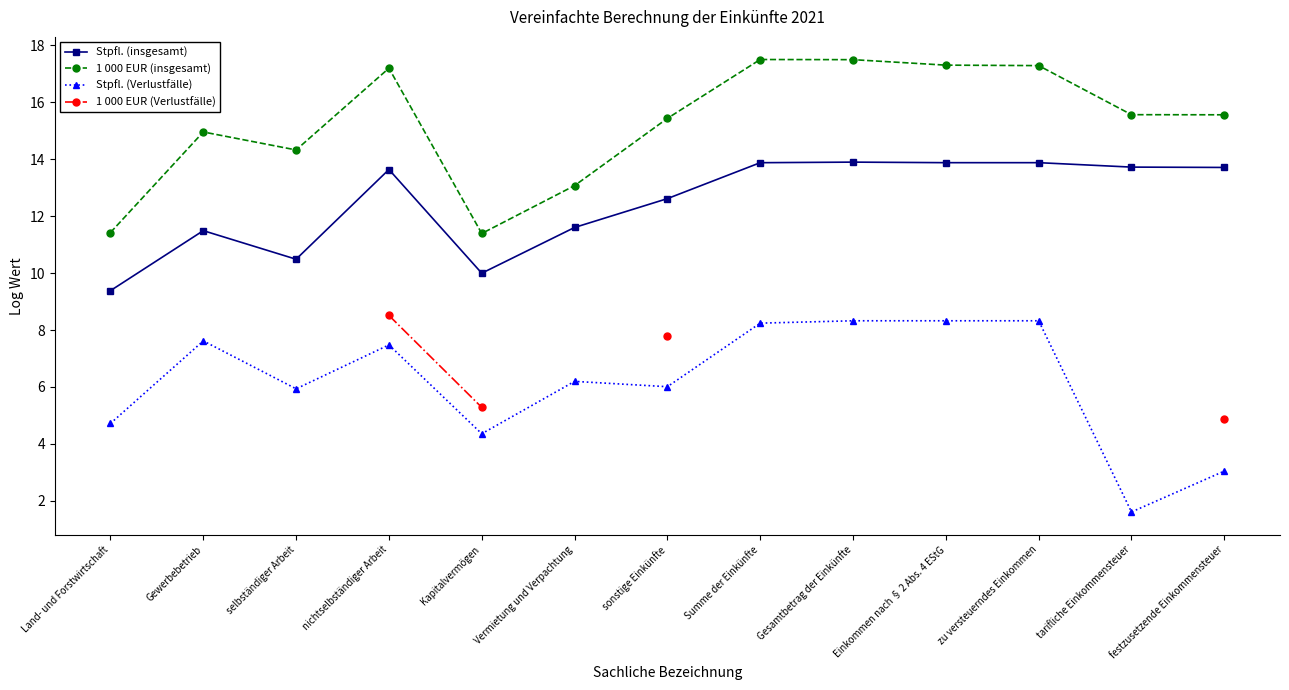

True or false: Stpfl. (Verlustfälle) and Stpfl. (insgesamt) intersect in this chart.

False